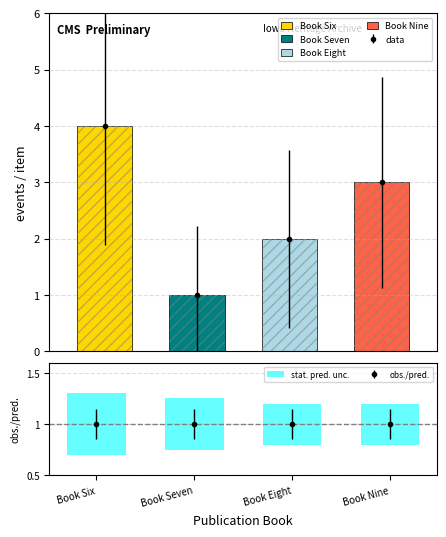

True or false: data has more than 2 interior local peaks.

False